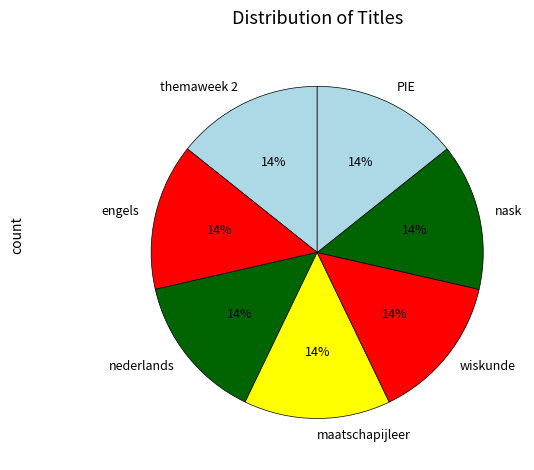

To the nearest percent, what is the average slice percentage?

14%